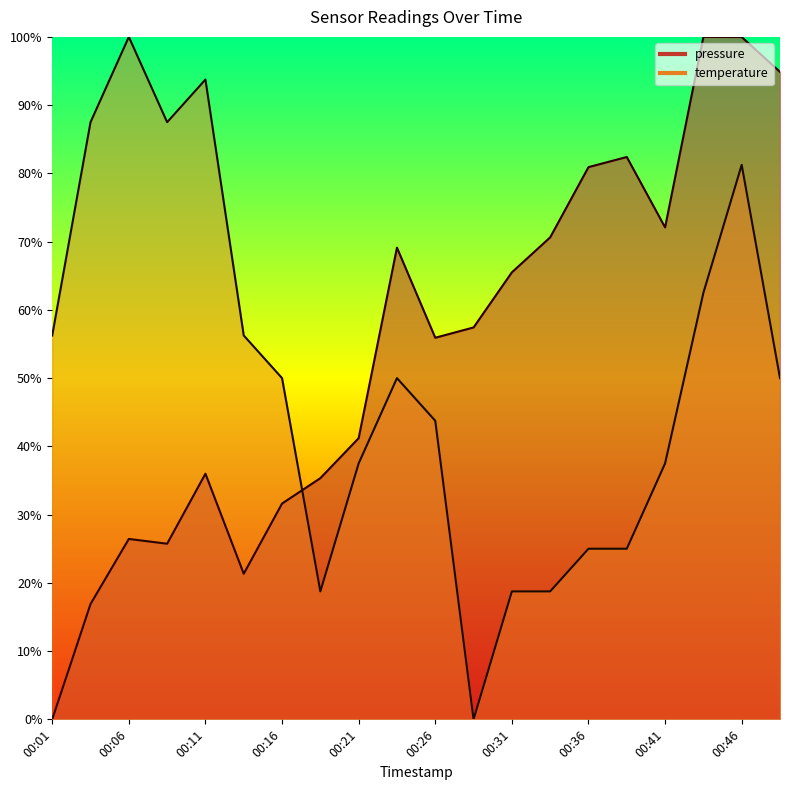

What is the difference between the highest and lowest values at 00:16?

18.4